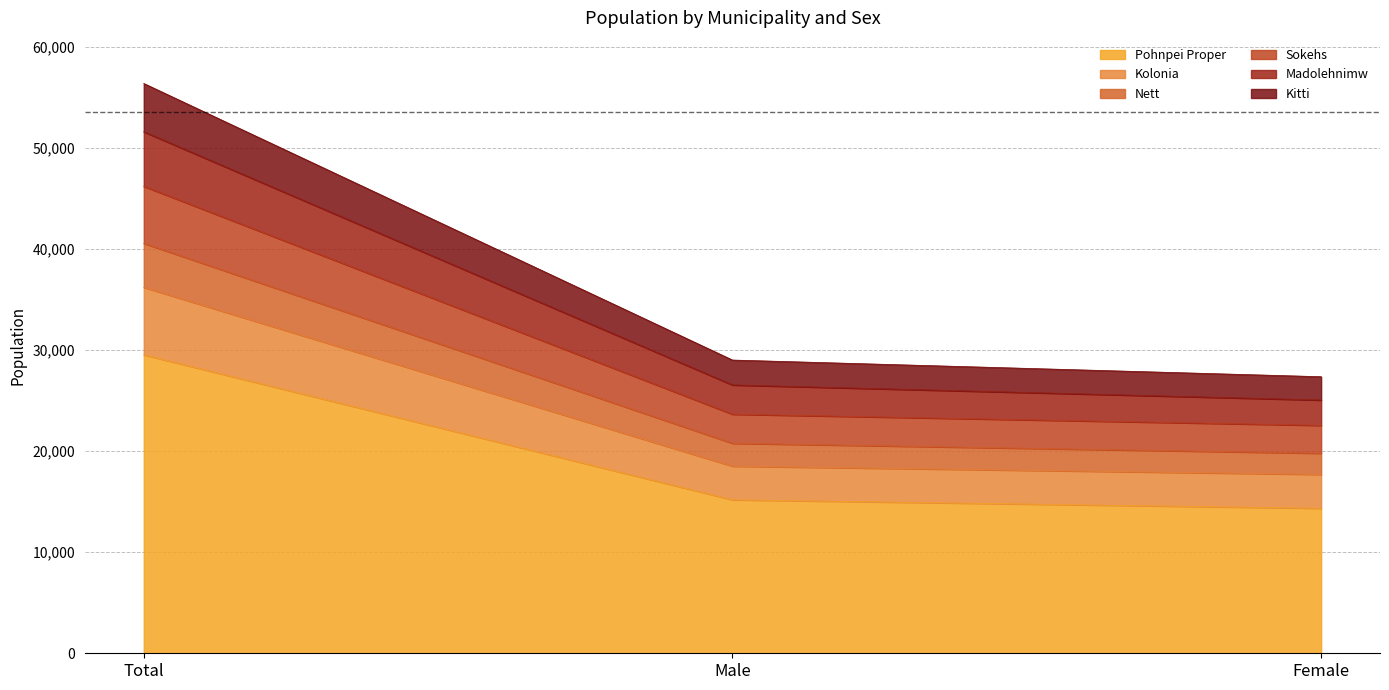

The Pohnpei Proper series shows 14340 at Female. True or false?

True